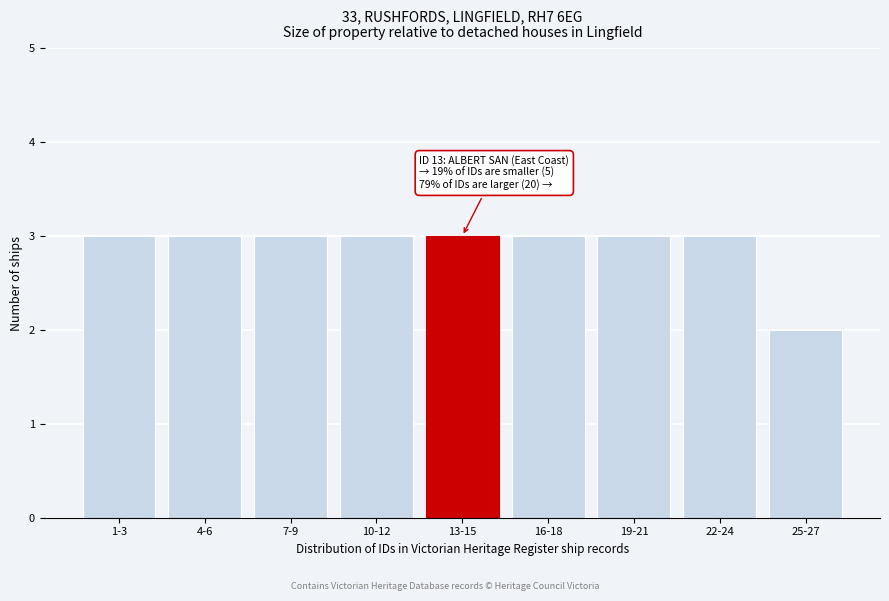

Reading left to right, transcribe all the data shown in this chart.

1-3=3	4-6=3	7-9=3	10-12=3	13-15=3	16-18=3	19-21=3	22-24=3	25-27=2